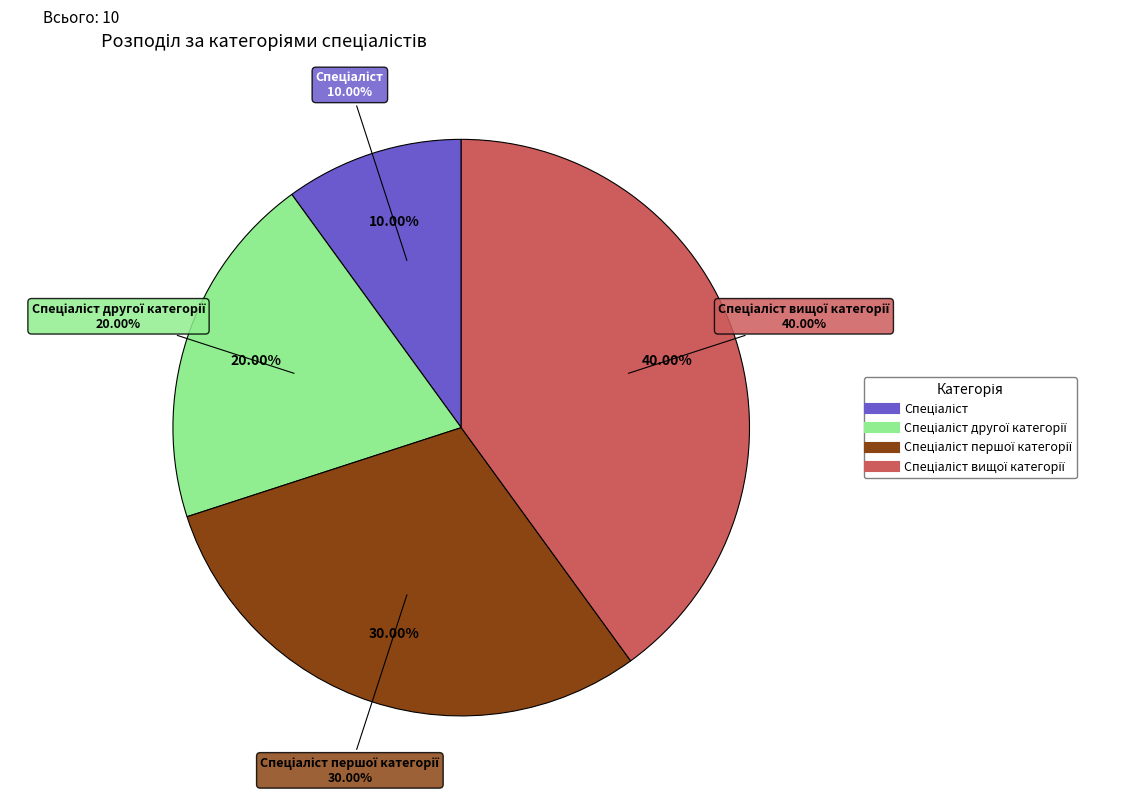

What is the change in value from Спеціаліст to Спеціаліст вищої категорії?

+3